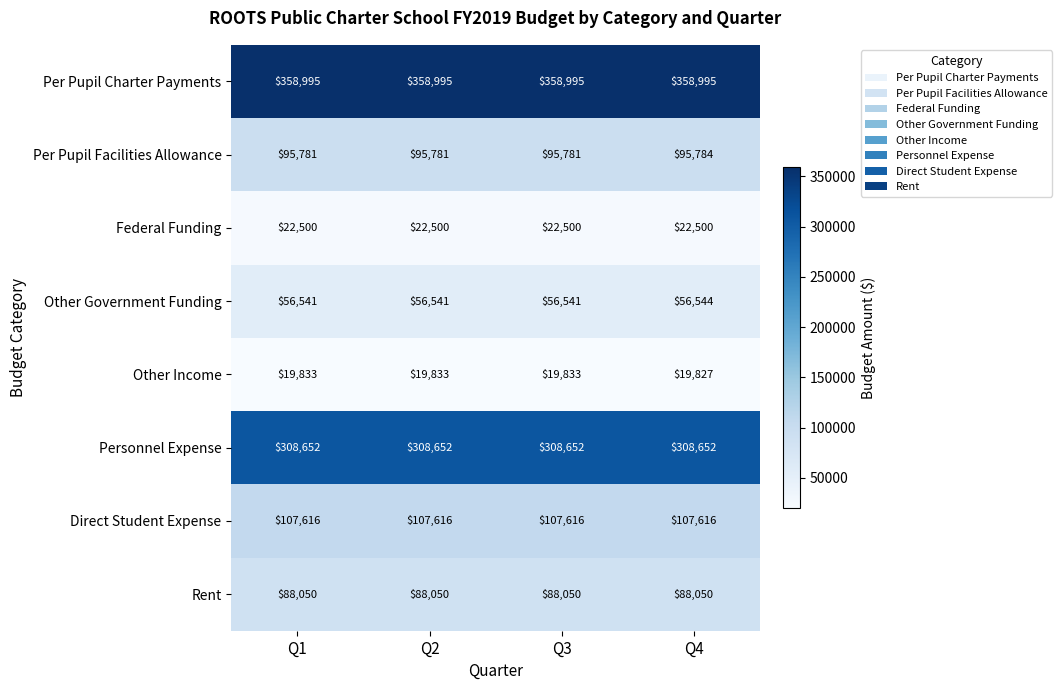

What is the sum of all Other Government Funding values?

226167